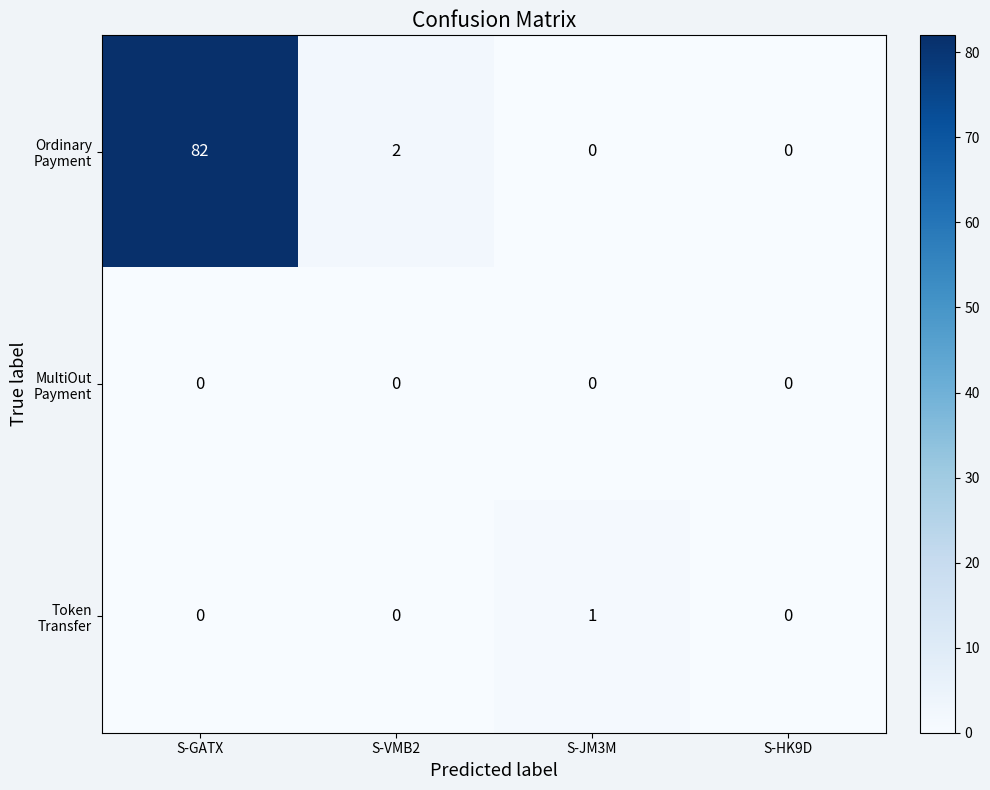

At which category is the sum across all series the highest?

S-GATX